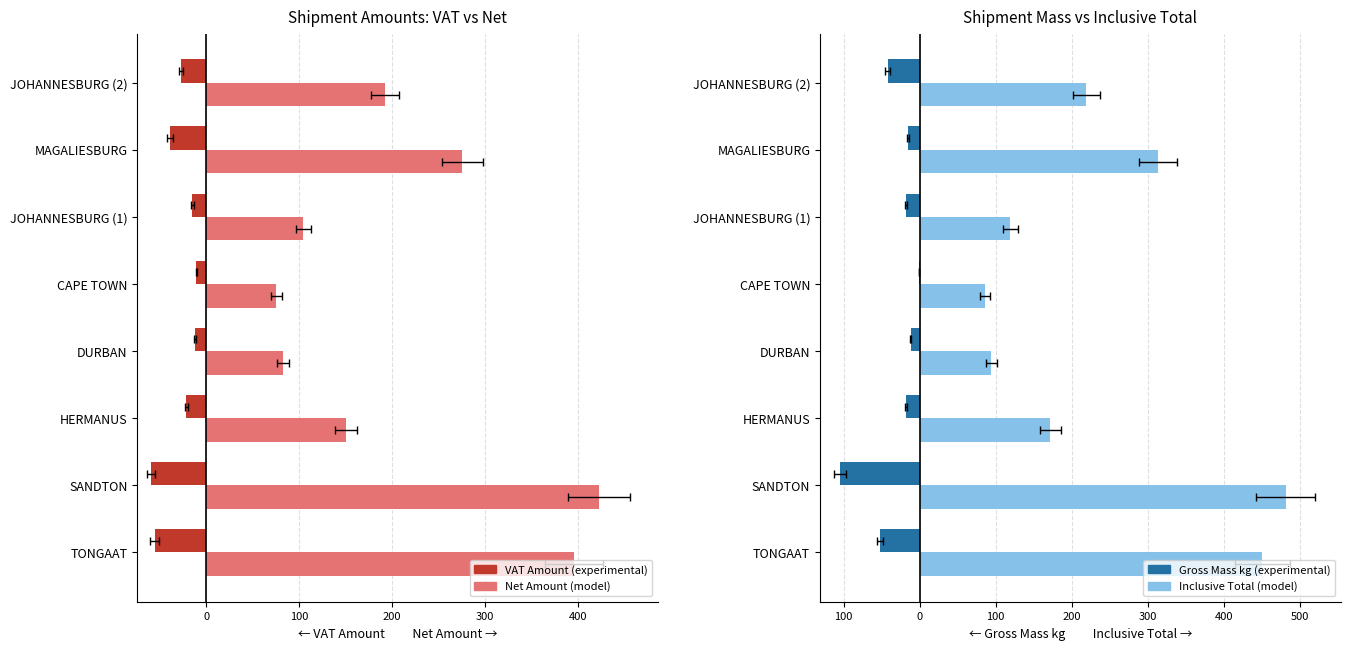

Does the chart contain stacked bars?

No